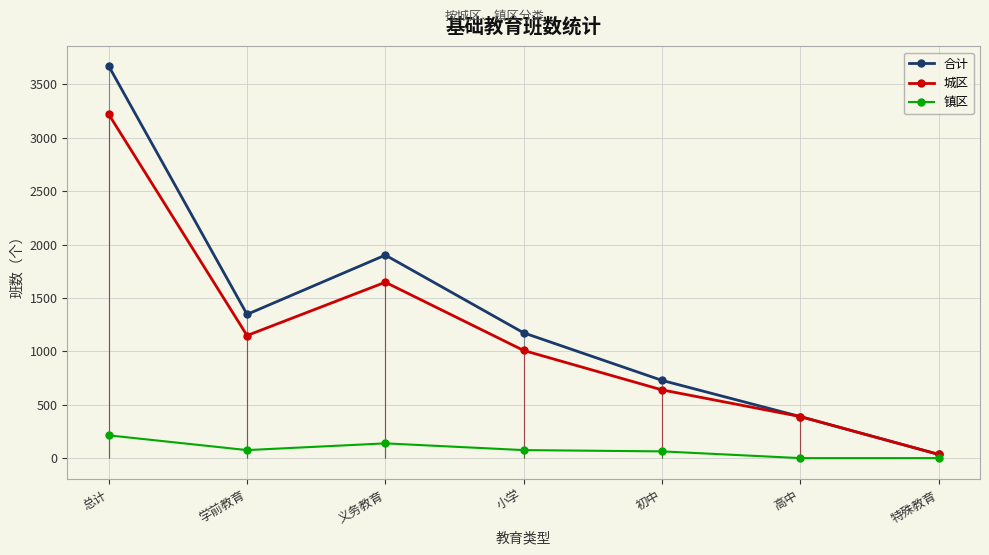

In 城区, how many points are lower than both neighbors (excluding endpoints)?

1